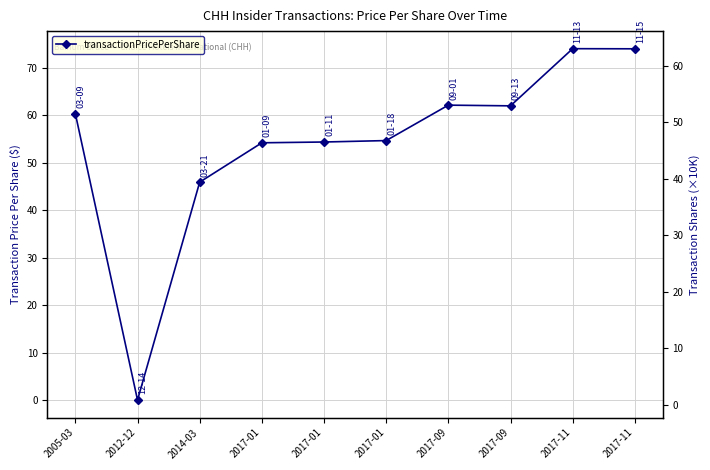

How many intersections are there between transactionPricePerShare and transactionShares (scaled)?

2